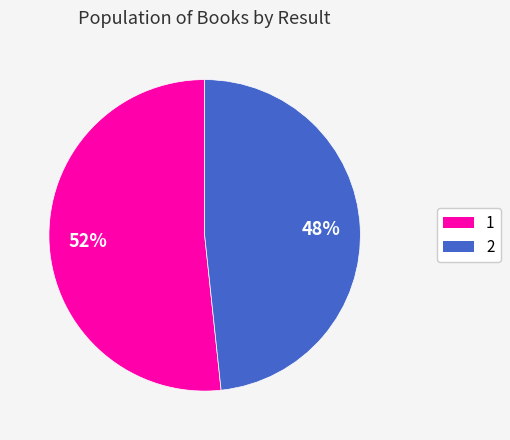

To the nearest percent, what portion does 1 represent?

52%